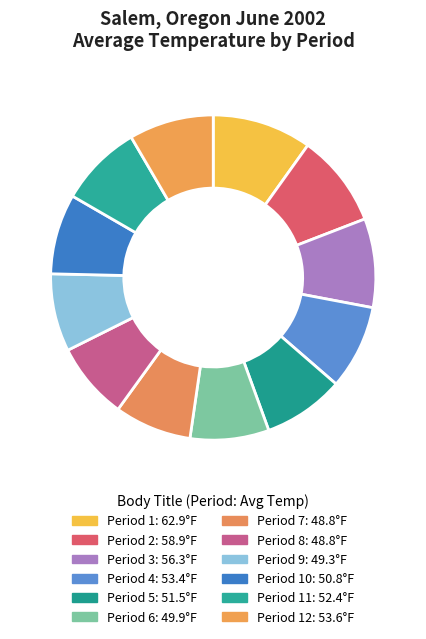

How many segments does this pie chart have?

12